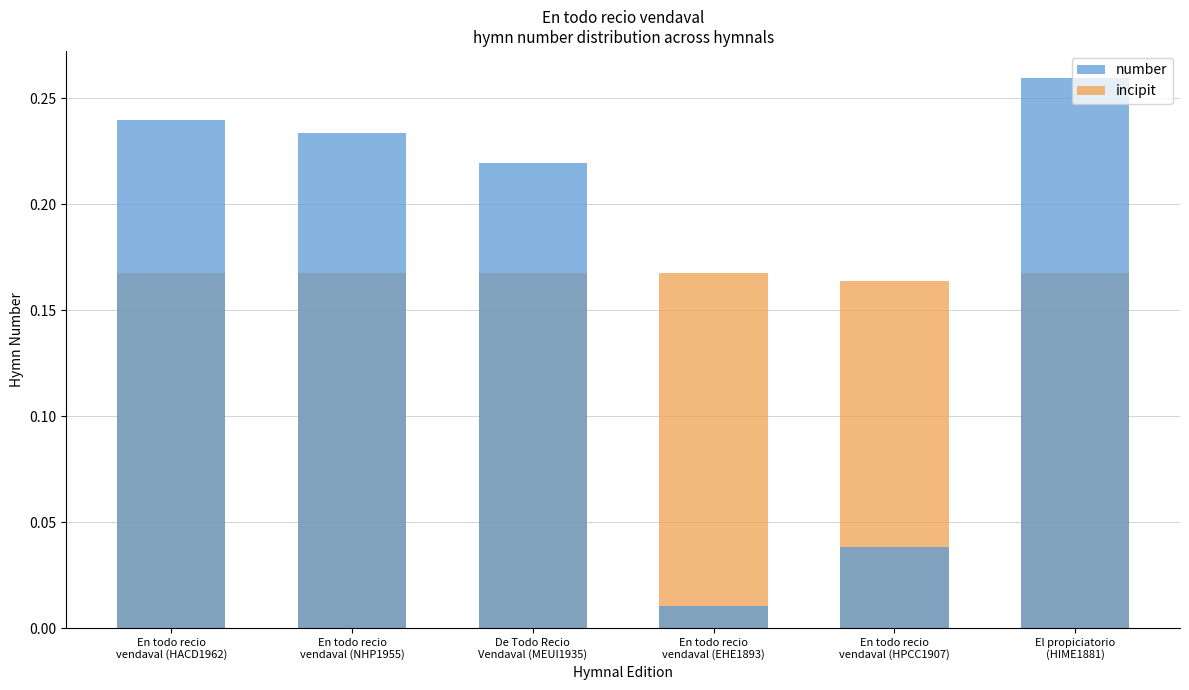

What position from the right is En todo recio
vendaval (EHE1893)?

3